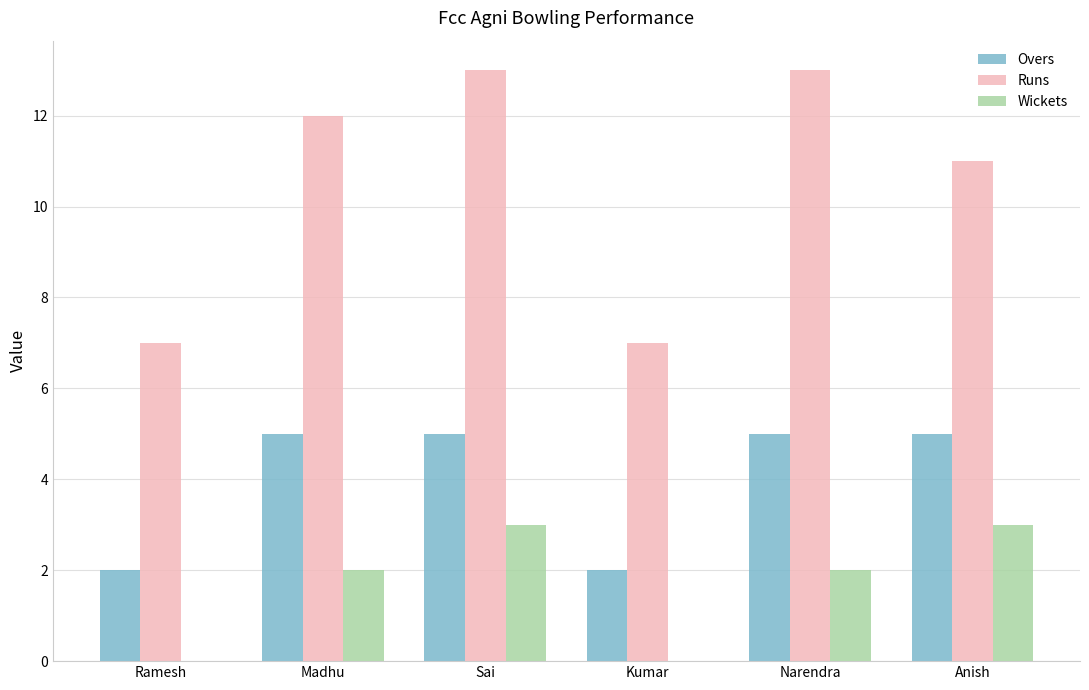

Is it true that Overs equals 5 at Narendra?

True